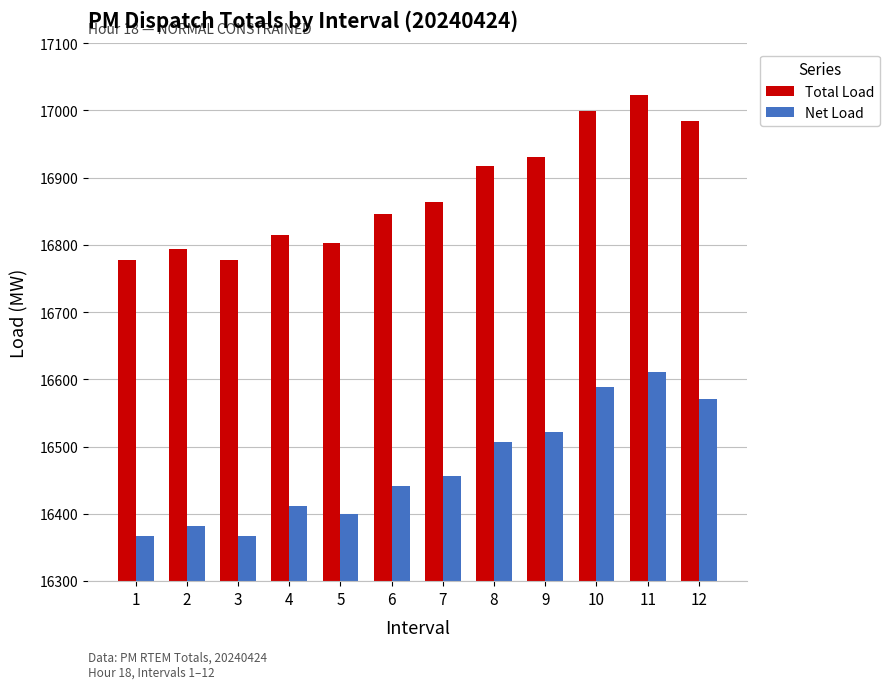

What is the greatest value displayed?

17022.4